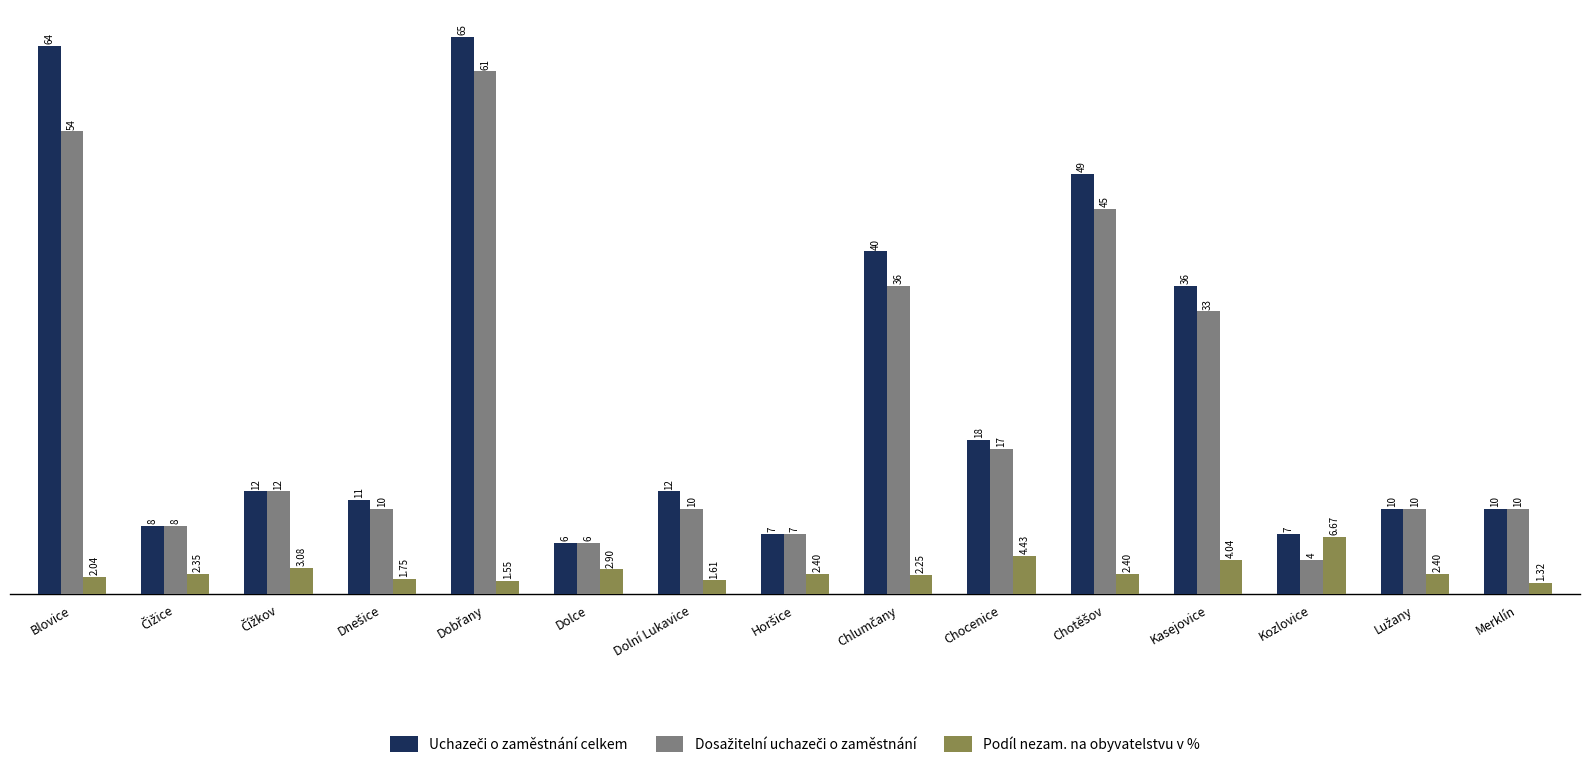

Where does the Podíl nezam. na obyvatelstvu v % series first go above 2?

Blovice